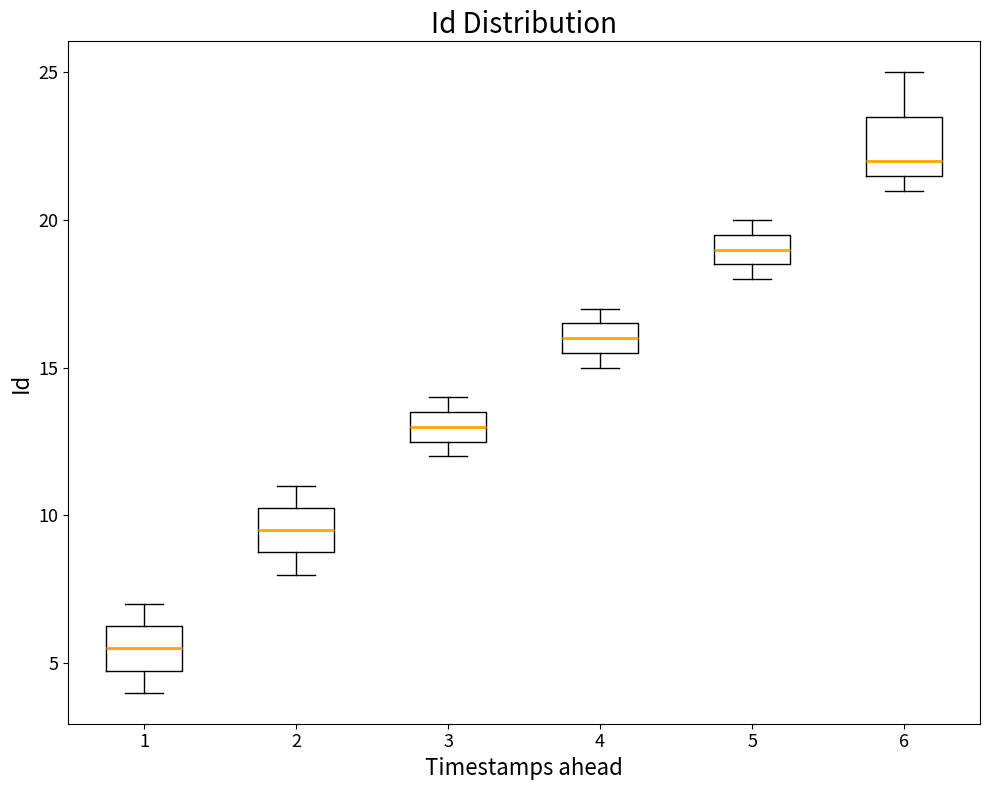

Comparing the boxes themselves (not the whiskers), which one is the tallest?

6